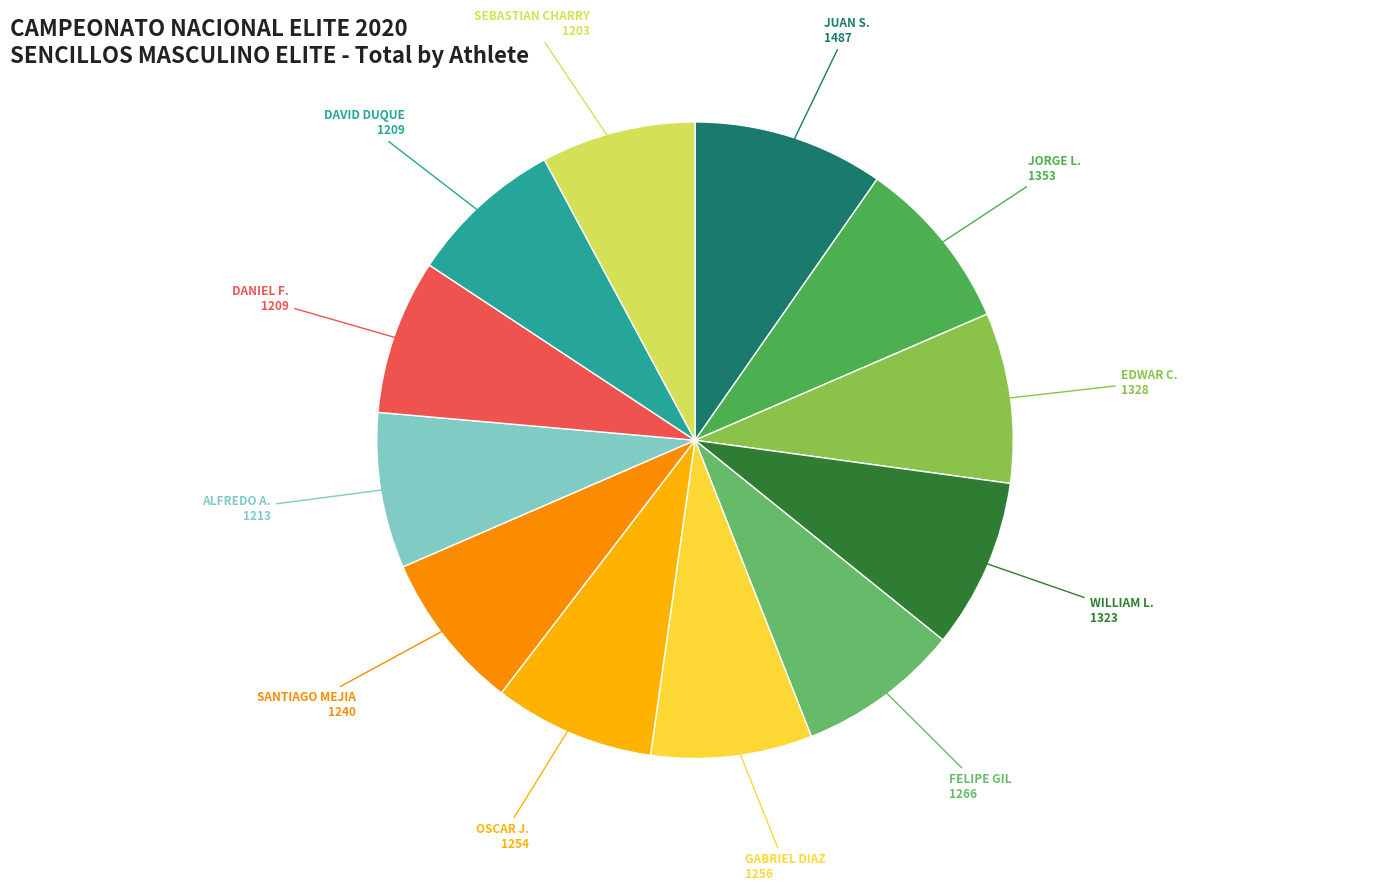

How many segments does this pie chart have?

12